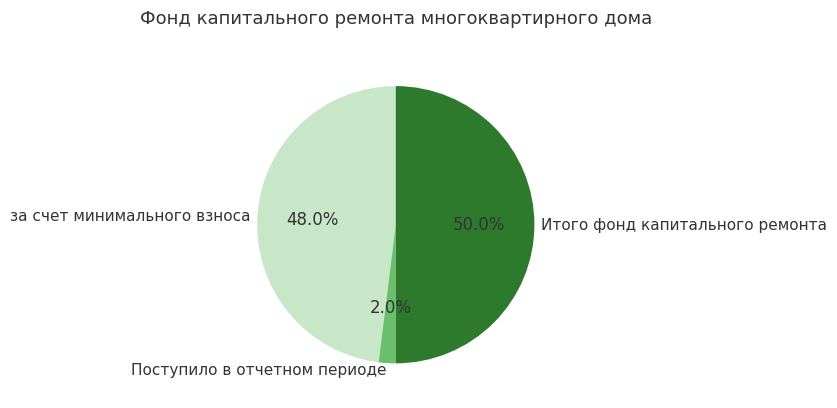

What percentage is the за счет минимального взноса slice, to the nearest percent?

48%